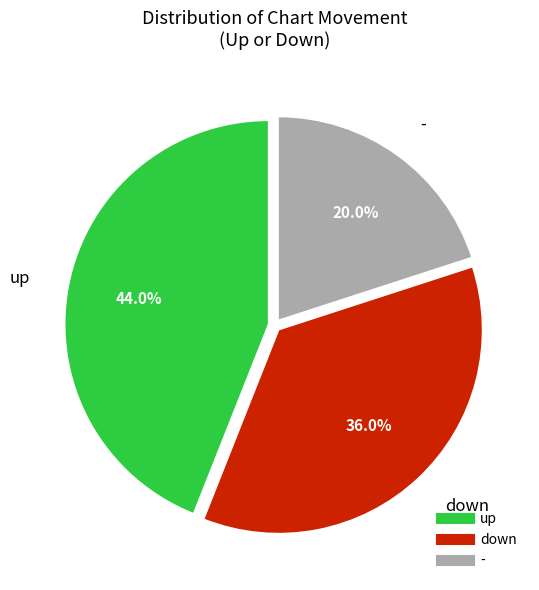

True or false: up accounts for 44% of the total.

True